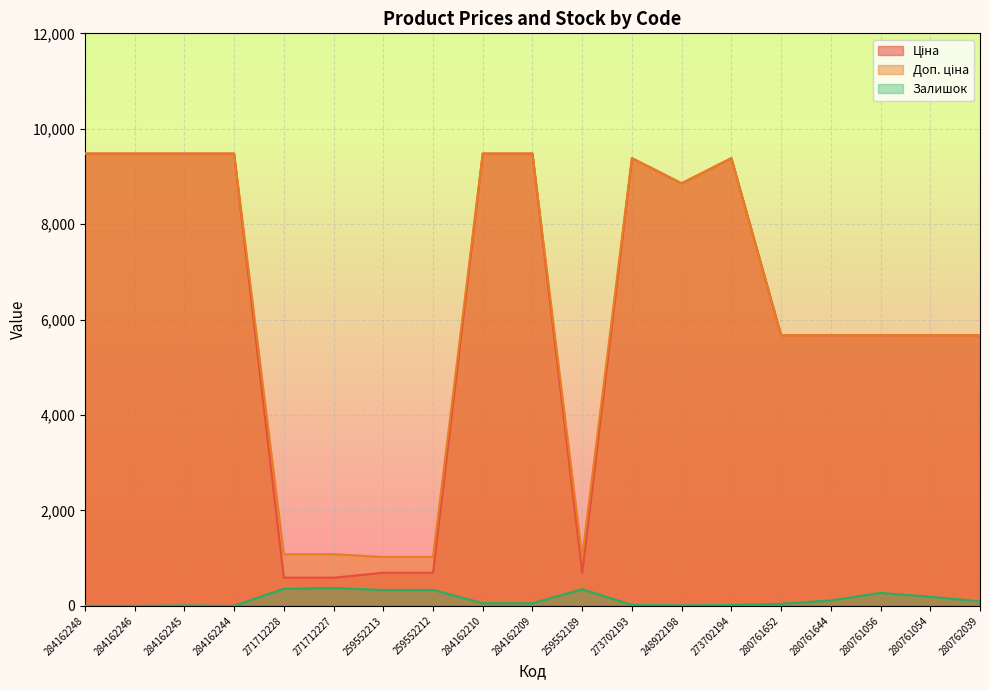

What is the sum of all Доп. ціна values?

118111.3